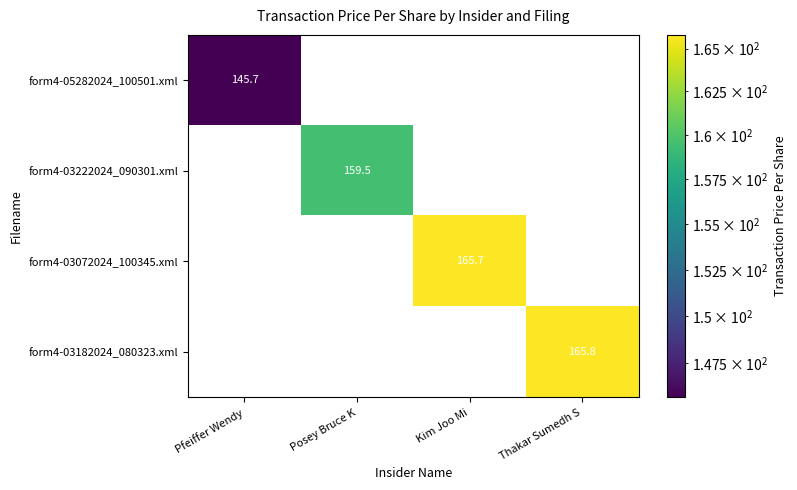

Between Pfeiffer Wendy and Thakar Sumedh S, which series saw the biggest shift?

form4-03182024_080323.xml